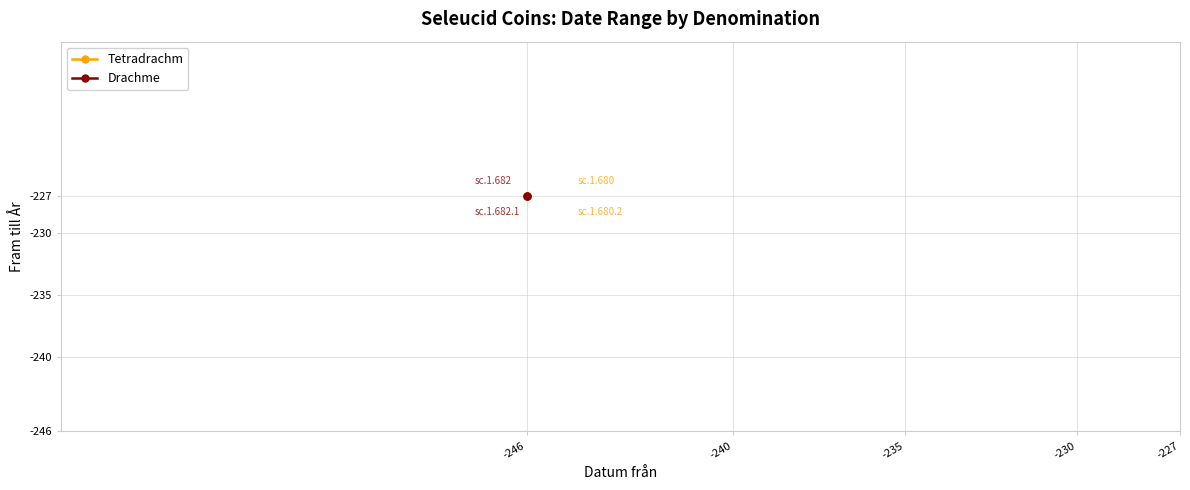

Is it true that Drachme equals -227 at sc.1.682.1?

True